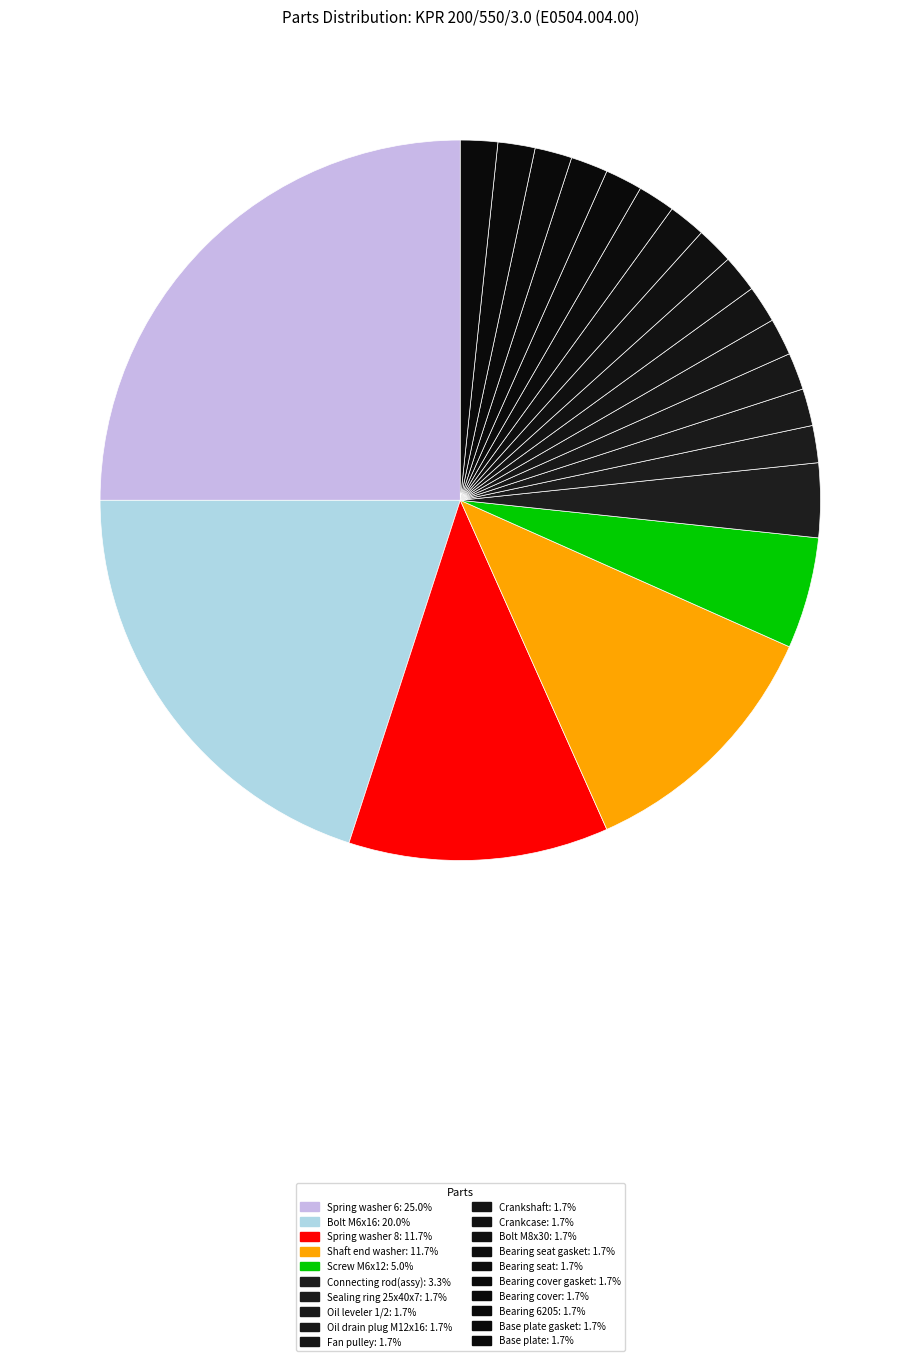

How many slices are in this pie chart?

20